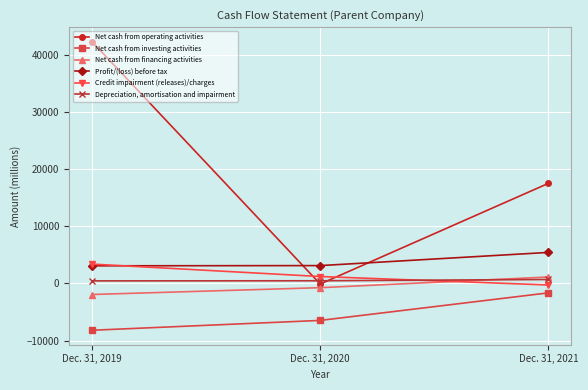

What is the value of the Net cash from operating activities point at the 2nd from the left?

-110